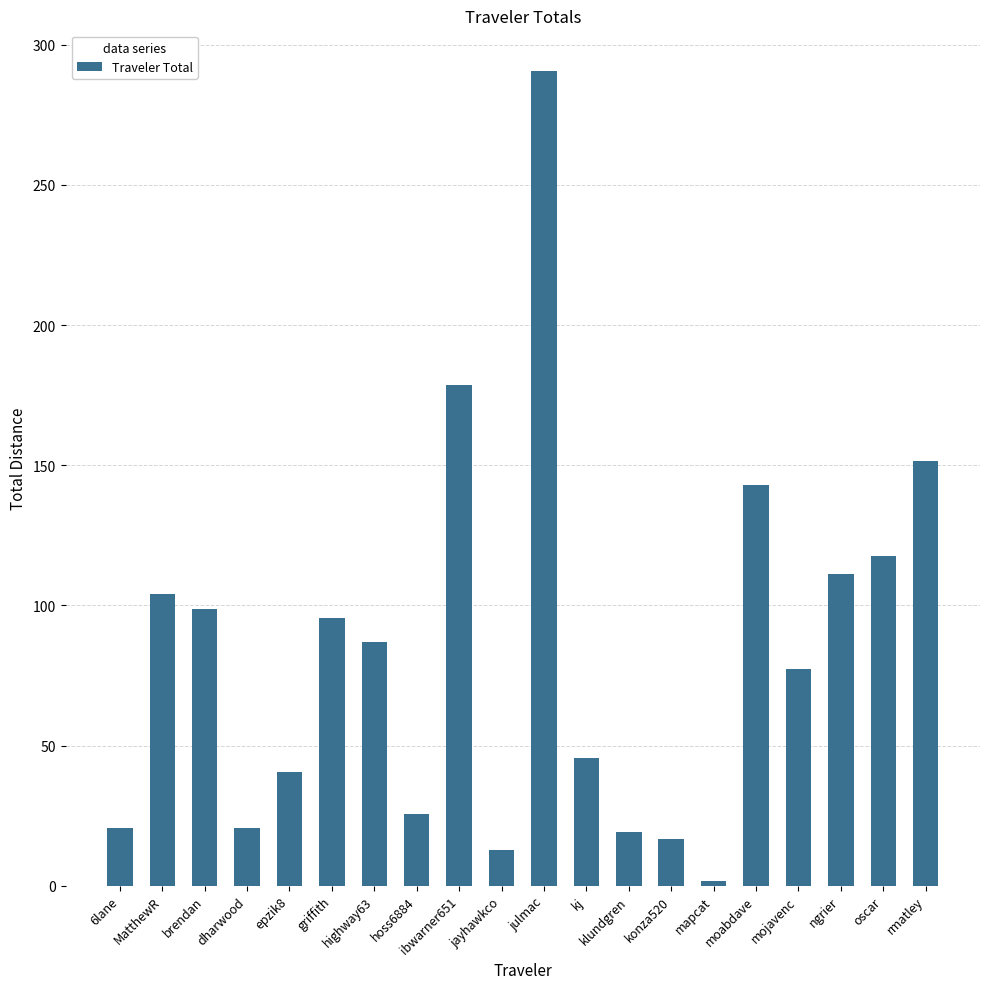

What is the maximum value shown in the chart?

290.6